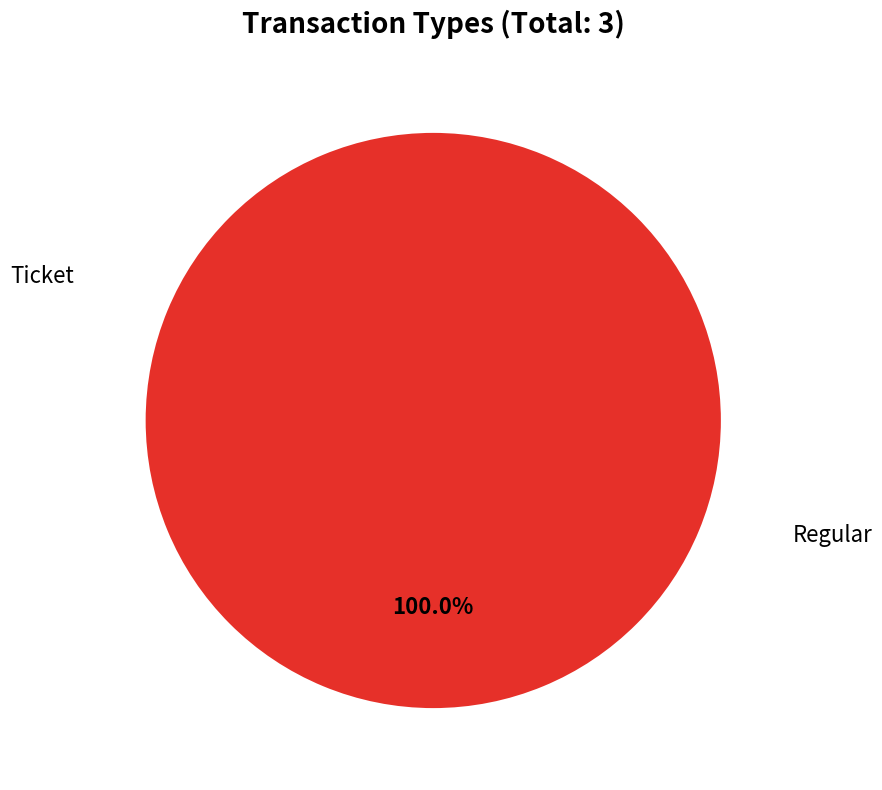

Is it true that Regular is 93% of the pie?

False